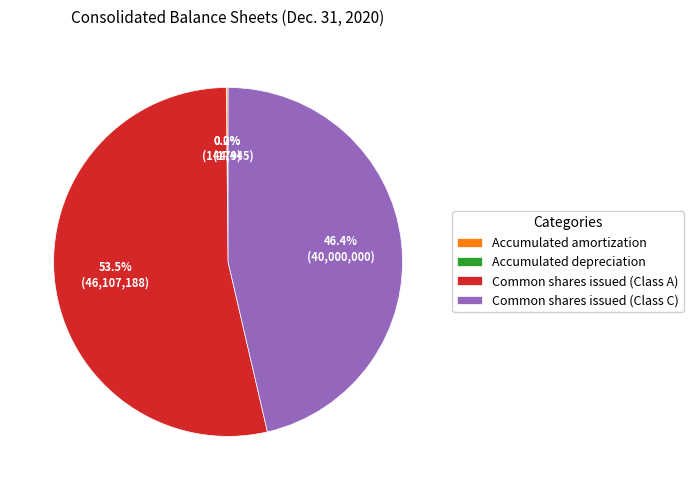

What is the ratio of the value at Common shares issued (Class A) to the value at Common shares issued (Class C)?

1.2